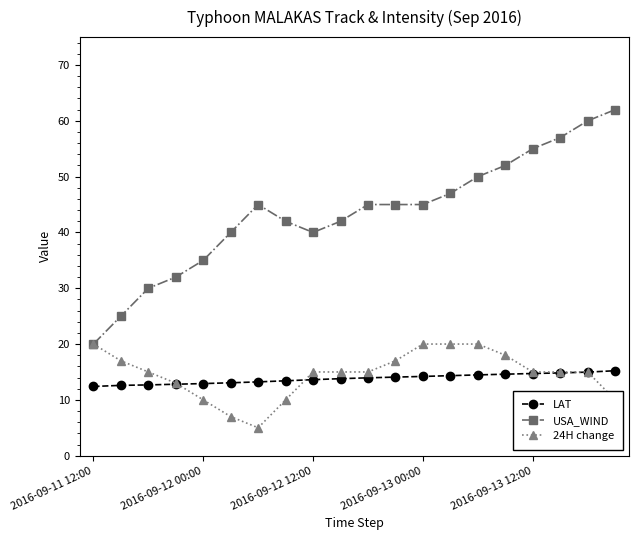

Which series has the largest range (max minus min)?

USA_WIND